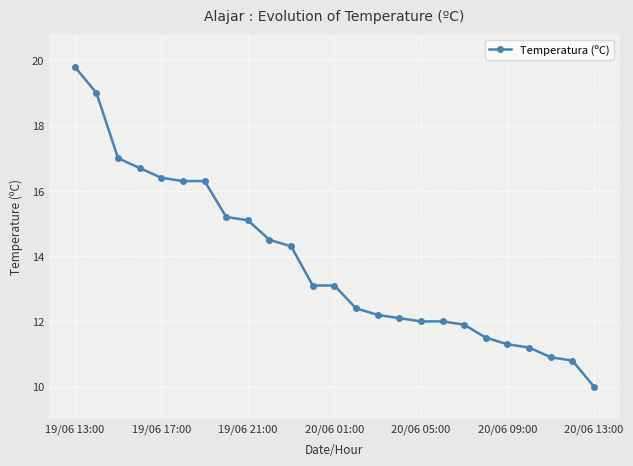

What is the greatest value displayed?

19.8